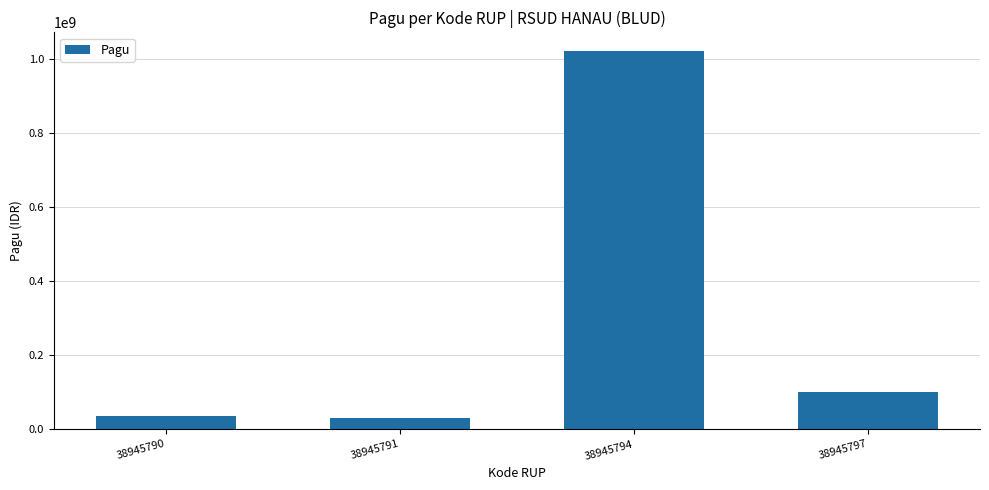

Approximately how many times larger is the value at 38945797 compared to 38945790?

2.8